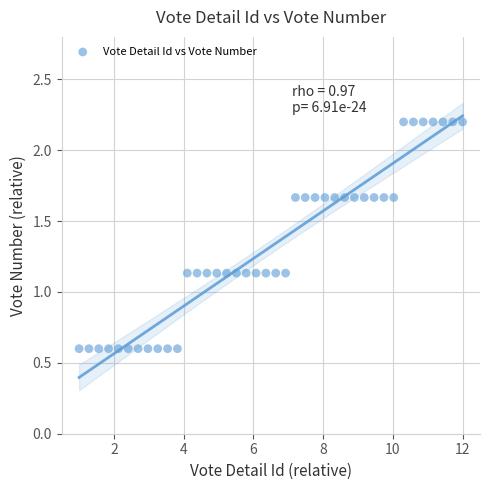

What is the range of X values (max minus min)?

11.0